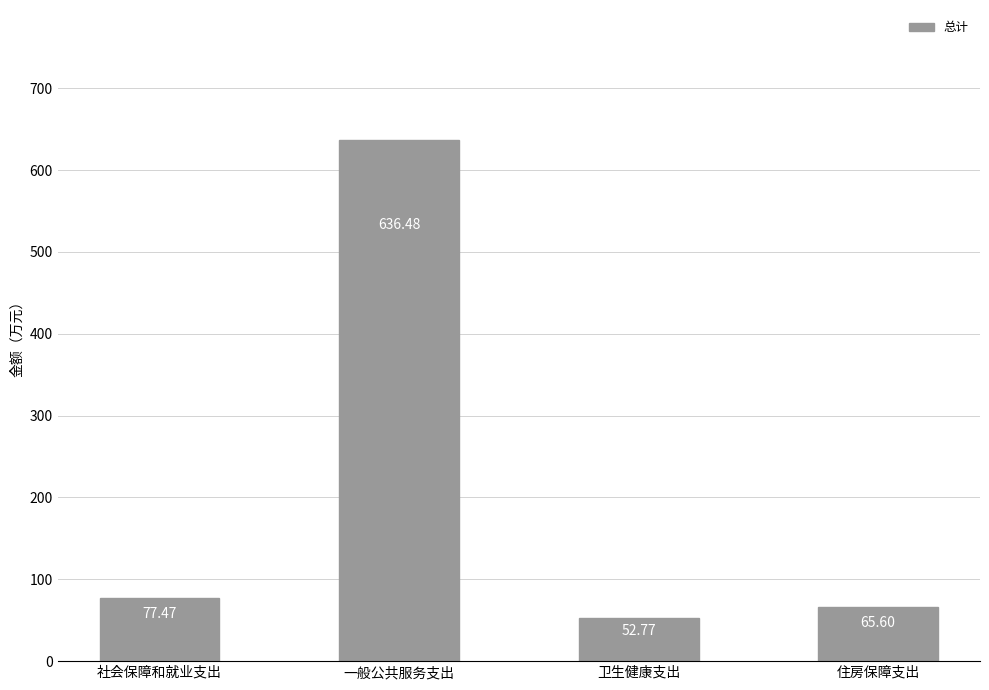

Reading left to right, extract all data points from this chart.

77.5	636.5	52.8	65.6